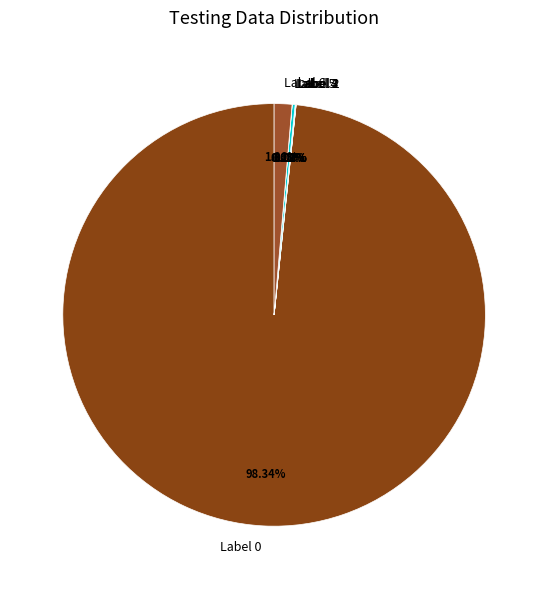

Which slice represents more than half of the pie?

Label 0